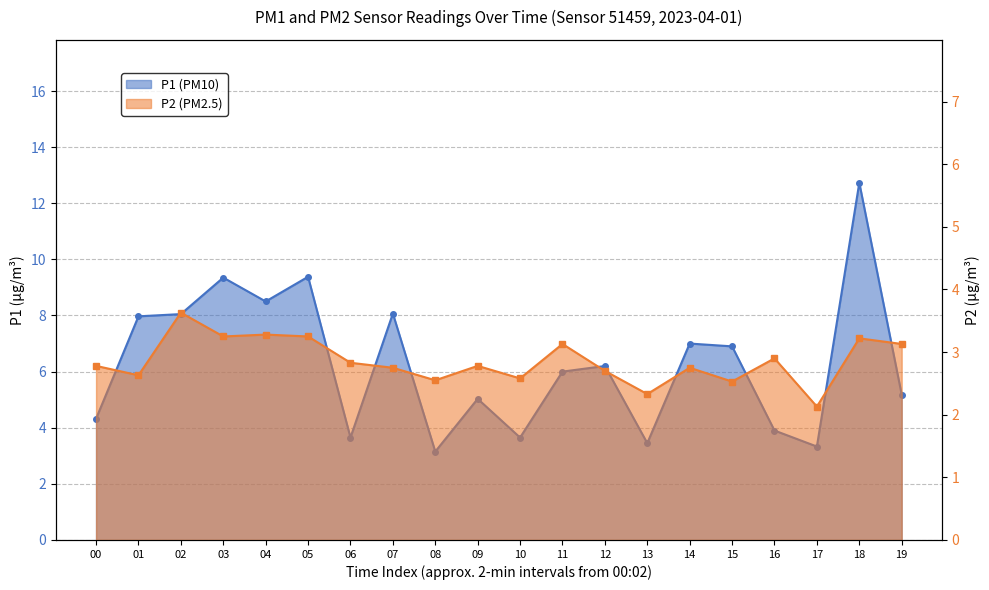

True or false: P2 and P1 cross at least once.

False